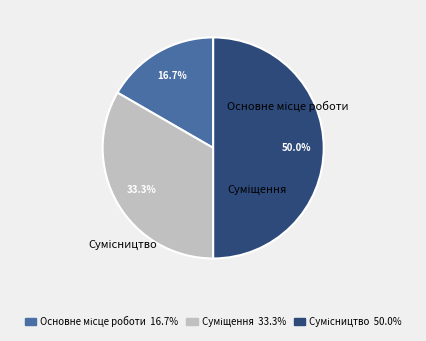

True or false: Суміщення accounts for 33% of the total.

True